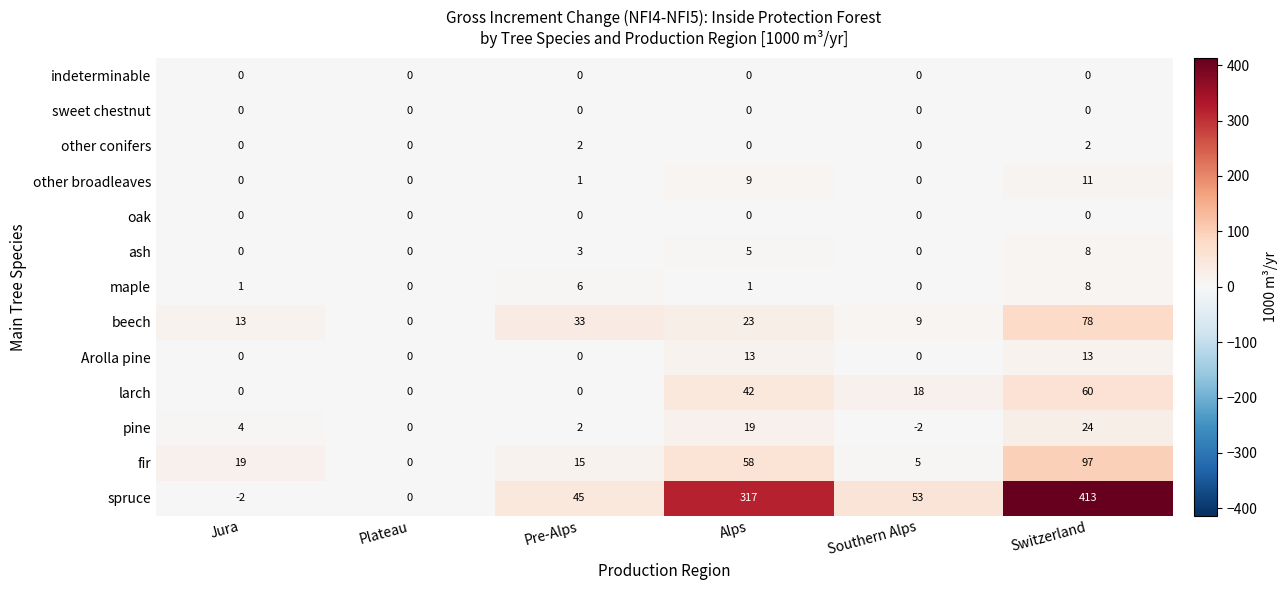

Count the number of categories in the chart.

6